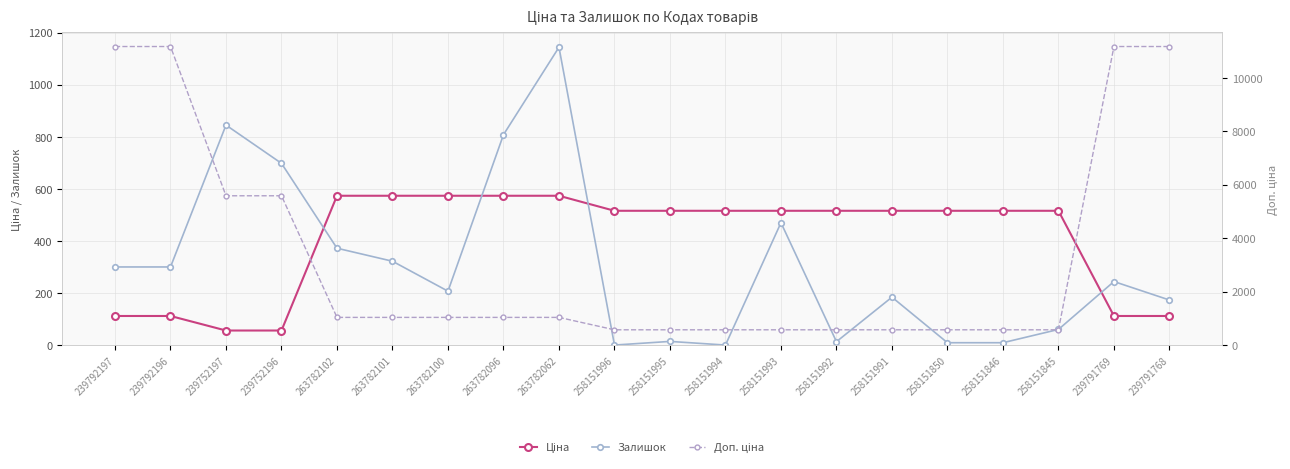

True or false: Доп. ціна has a value of 11169.0 at 239791769.

True